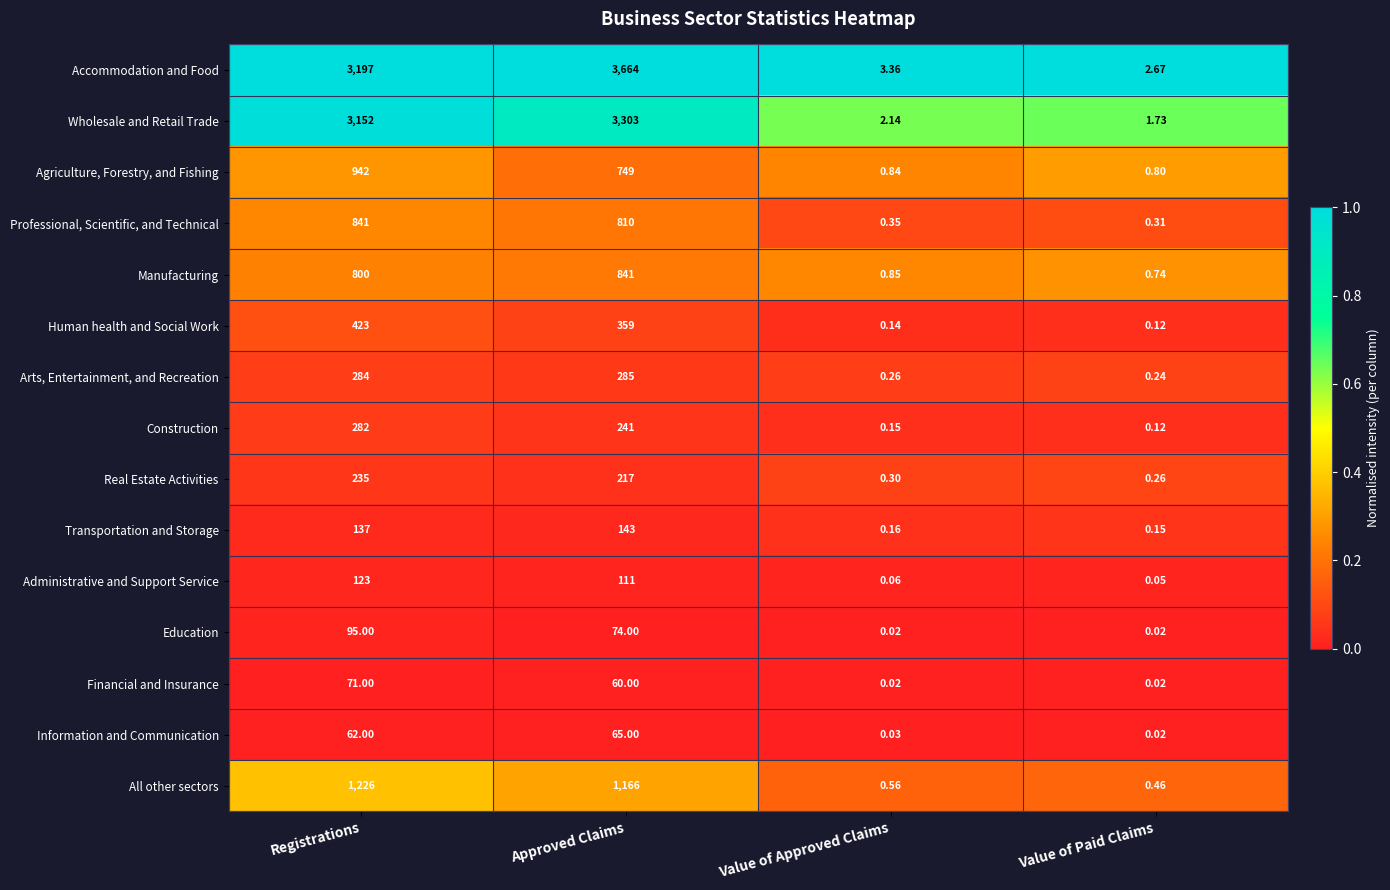

How many distinct data groups are displayed?

15